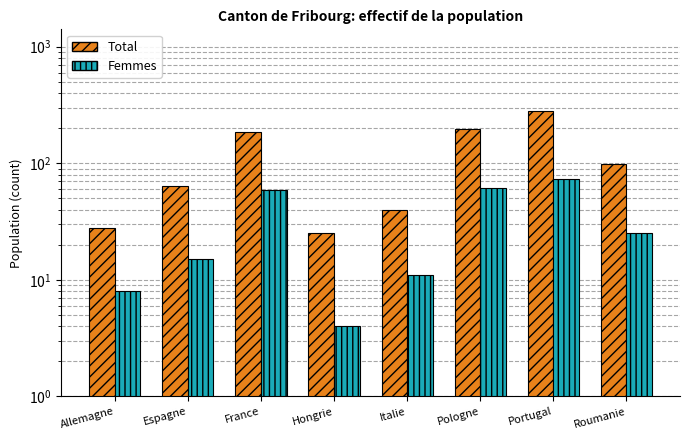

What is the difference between the Total values at Portugal and France?

95